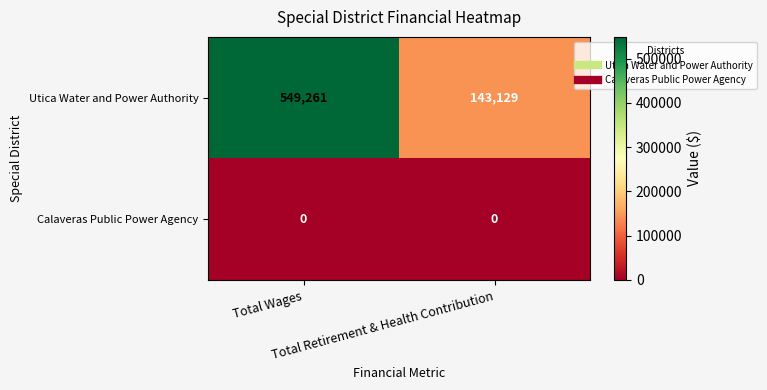

At which category does the chart reach its peak across all series?

Total Wages